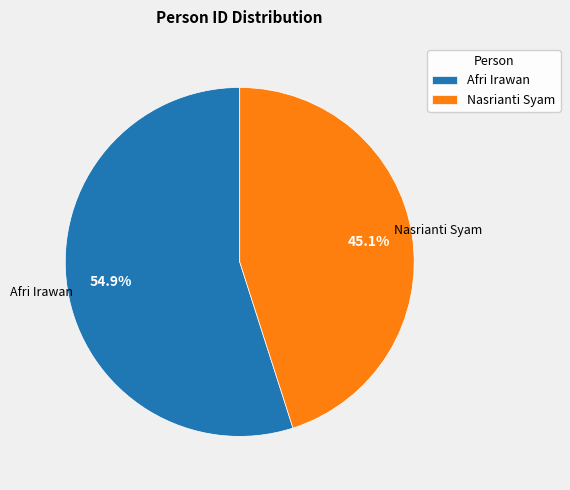

Is there any slice that represents more than half of the pie?

Yes